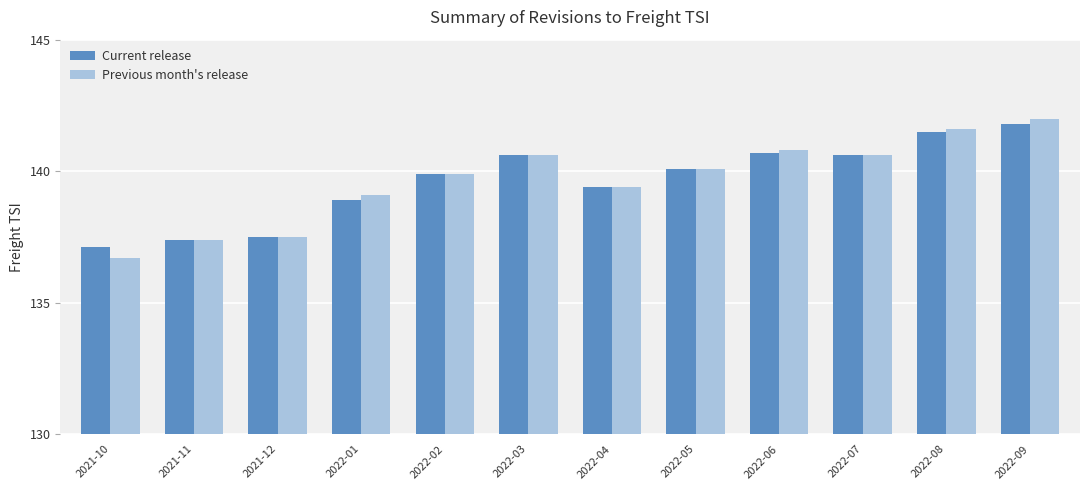

Reading left to right, transcribe all the data shown in this chart.

Current release: 137.1	137.4	137.5	138.9	139.9	140.6	139.4	140.1	140.7	140.6	141.5	141.8
Previous month's release: 136.7	137.4	137.5	139.1	139.9	140.6	139.4	140.1	140.8	140.6	141.6	142.0